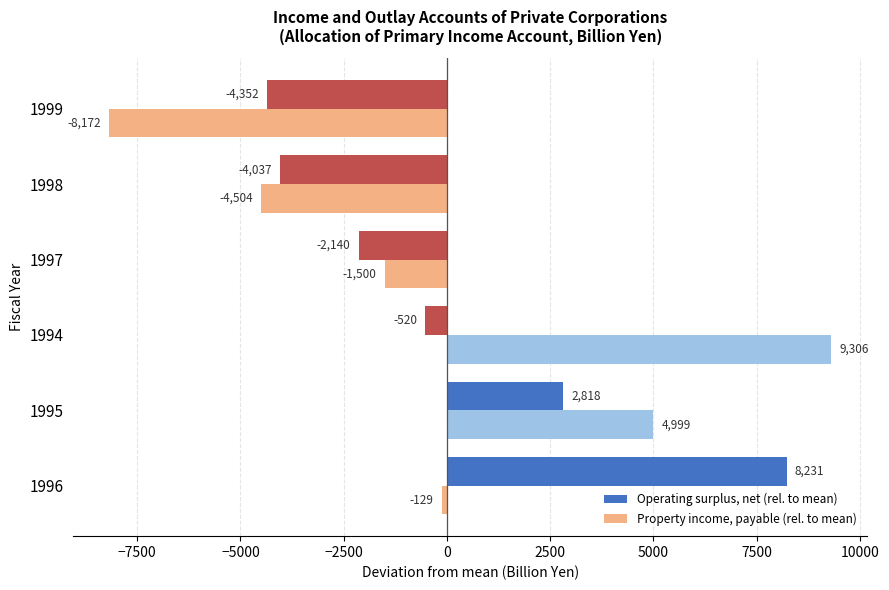

At which category is the sum across all series the highest?

1994